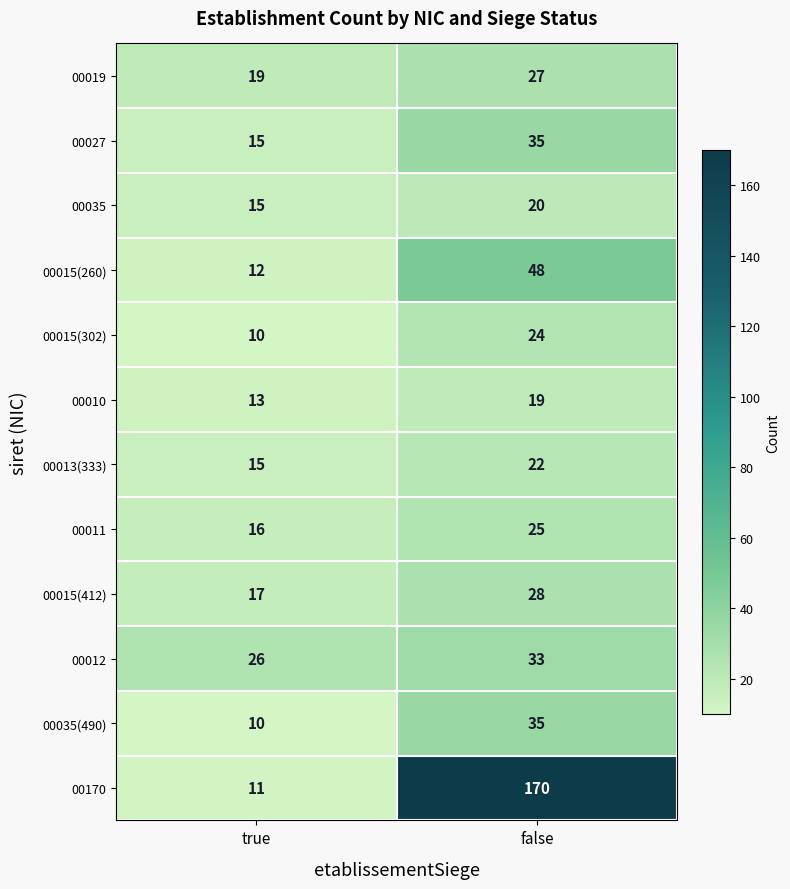

Which label corresponds to the smallest value in the chart?

true